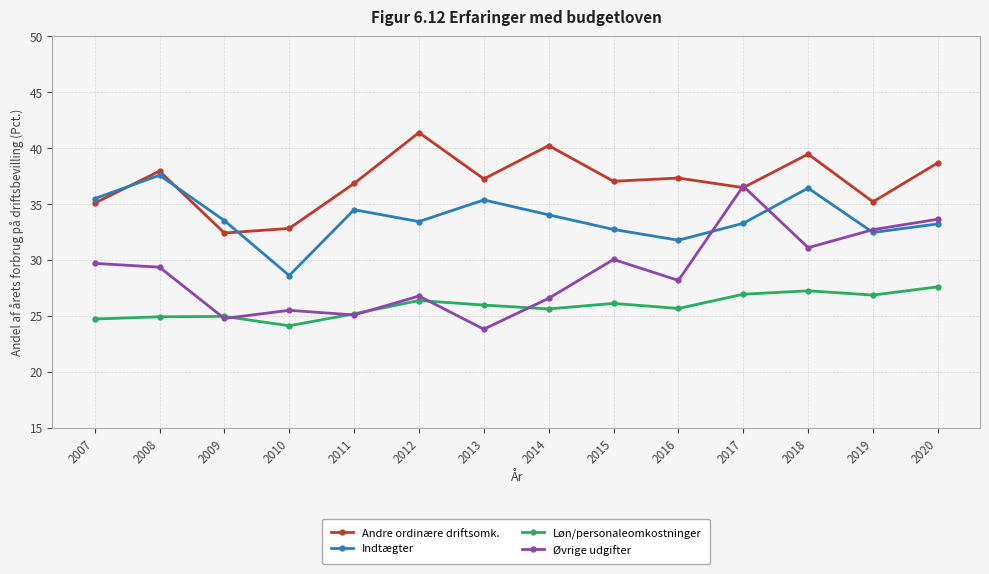

True or false: Løn/personaleomkostninger has a value of 25.0 at 2009.

True